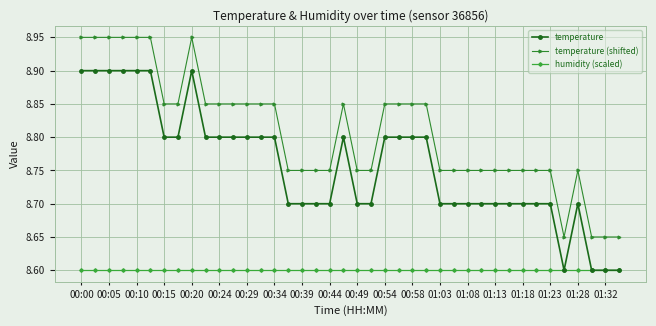

True or false: temperature (shifted) and temperature cross at least once.

False